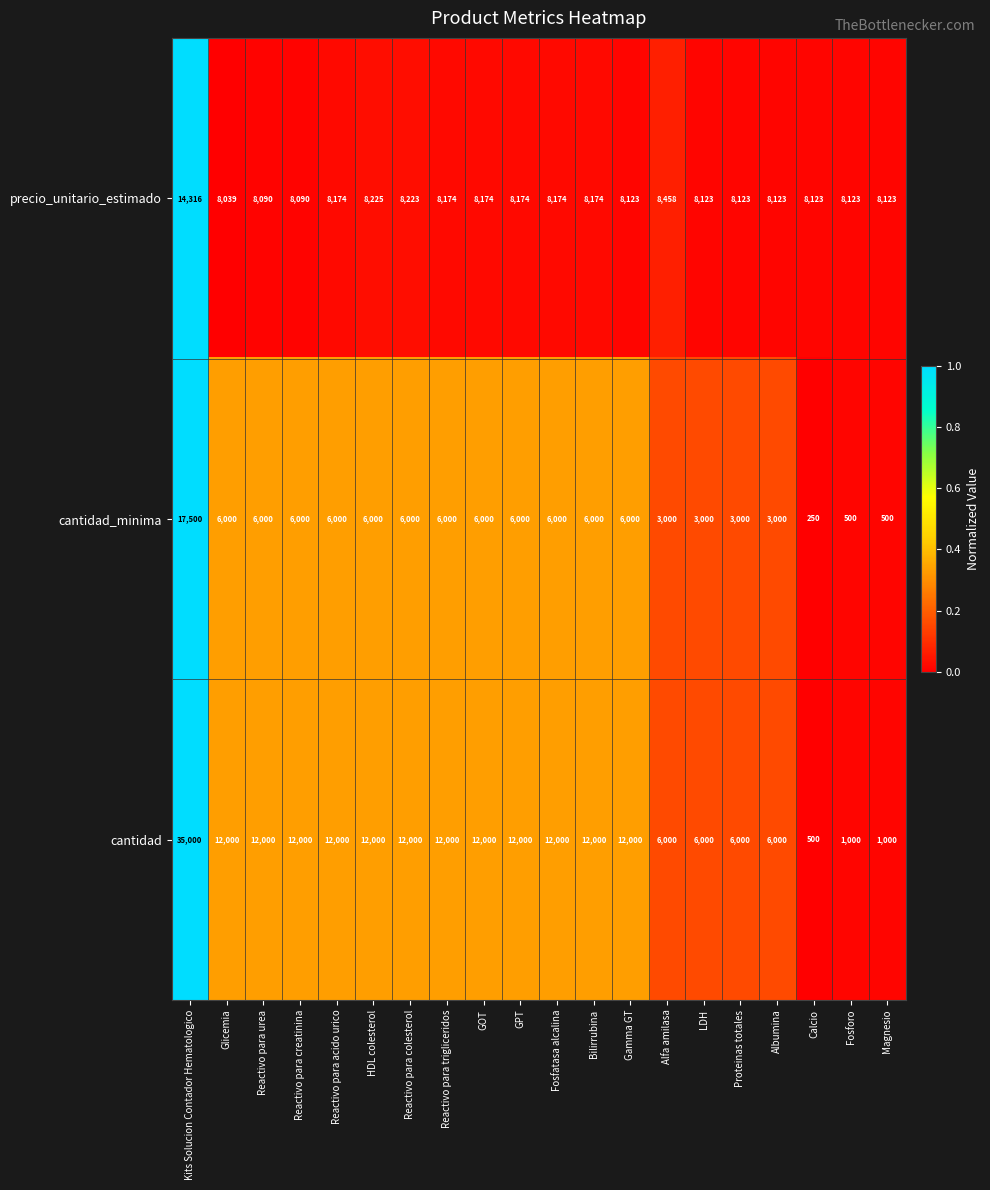

Rank the series by their average value, from lowest to highest.

cantidad_minima, precio_unitario_estimado, cantidad